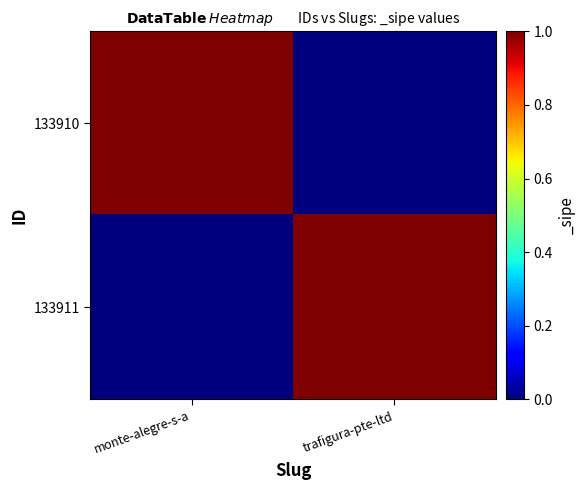

At how many categories does at least one series exceed 0?

2